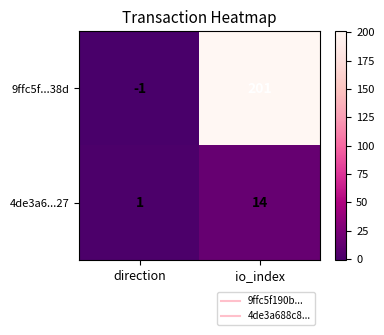

Is it true that 9ffc5f...38d equals 67 at io_index?

False